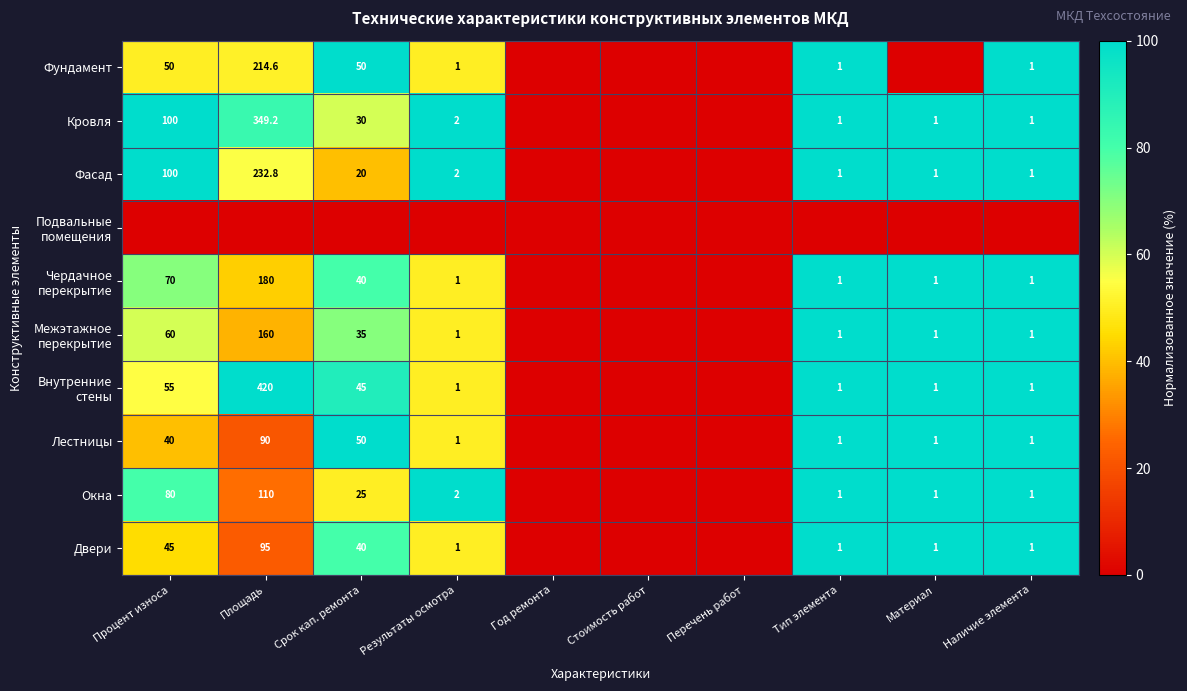

What is the spread (max minus min) of values at Тип элемента?

100.0